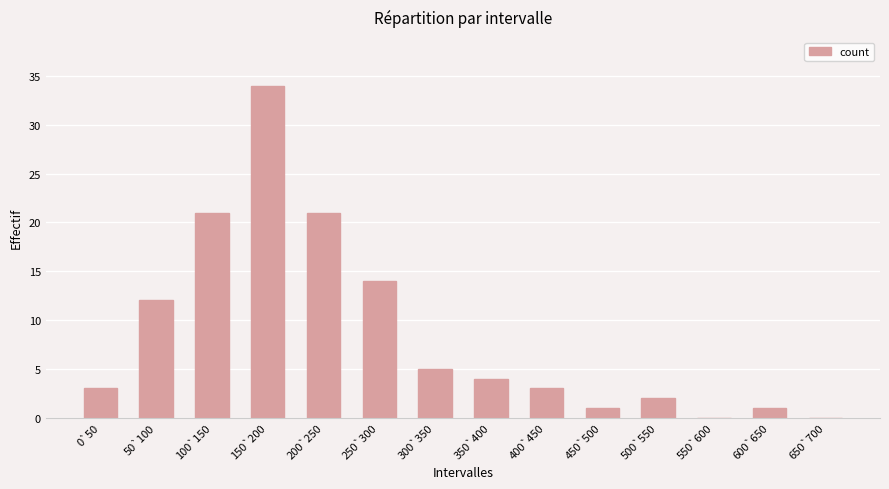

Approximately how many times larger is the value at 500`550 compared to 250`300?

0.1